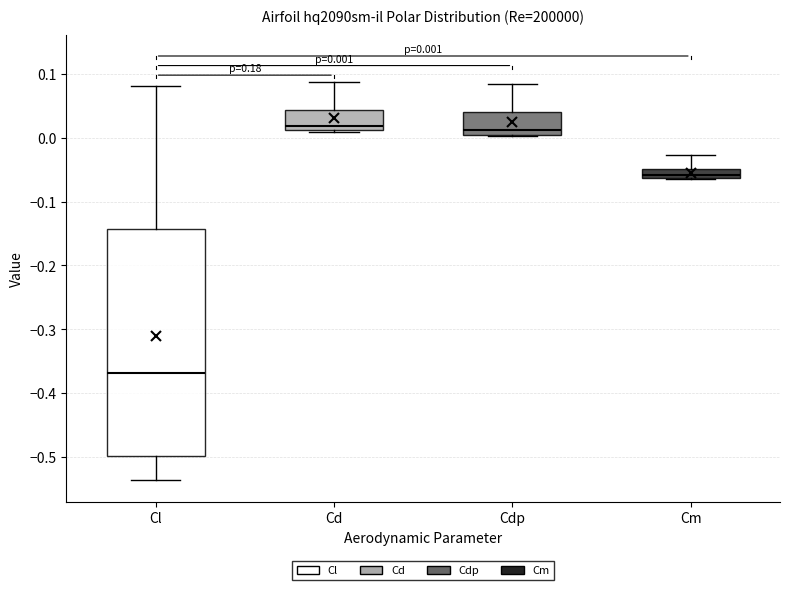

Comparing the boxes themselves (not the whiskers), which one is the tallest?

Cl